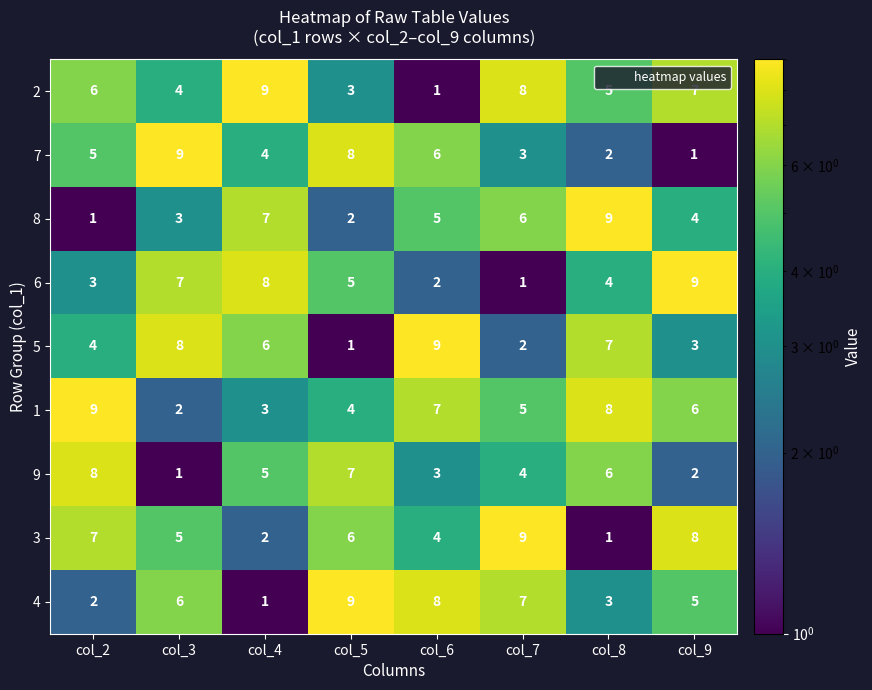

Count the number of categories in the chart.

8